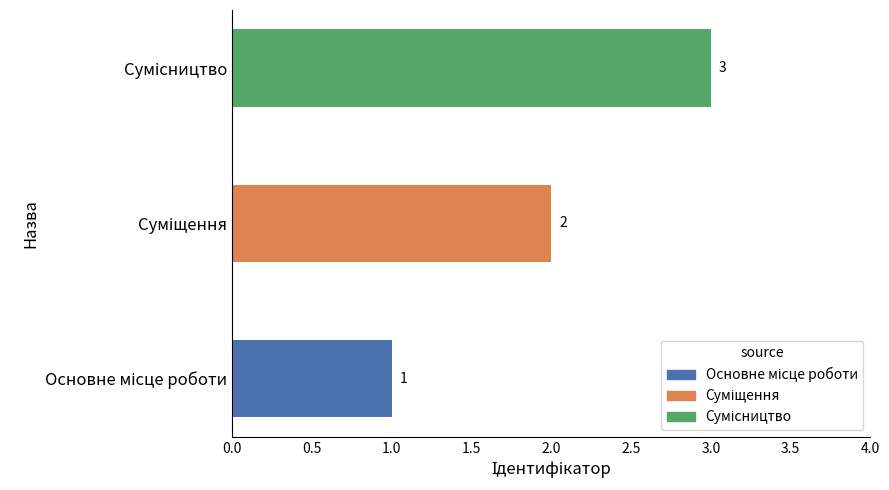

How many values are between 1 and 3?

3